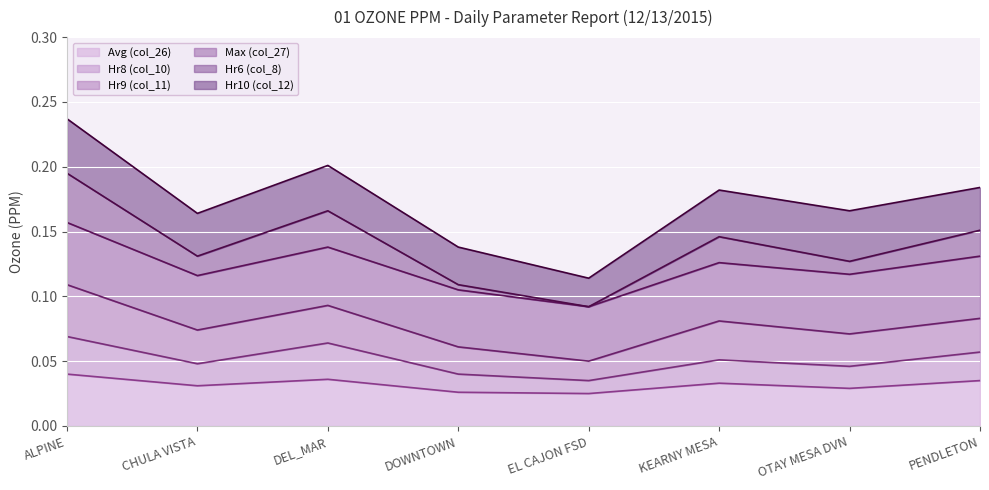

What is the label of the 3rd point from the right?

KEARNY MESA